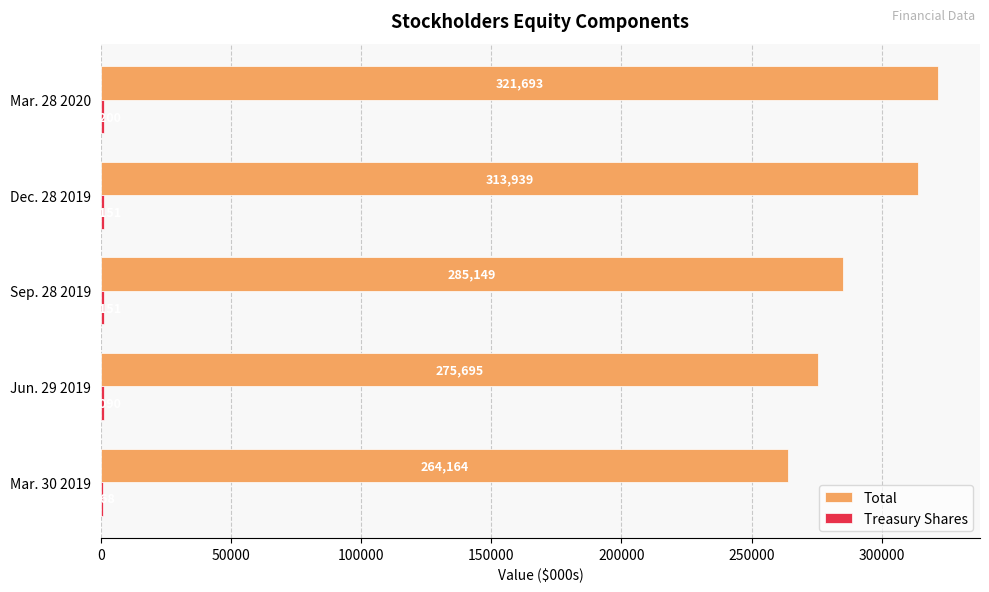

What is the sum of all Total values?

1460640